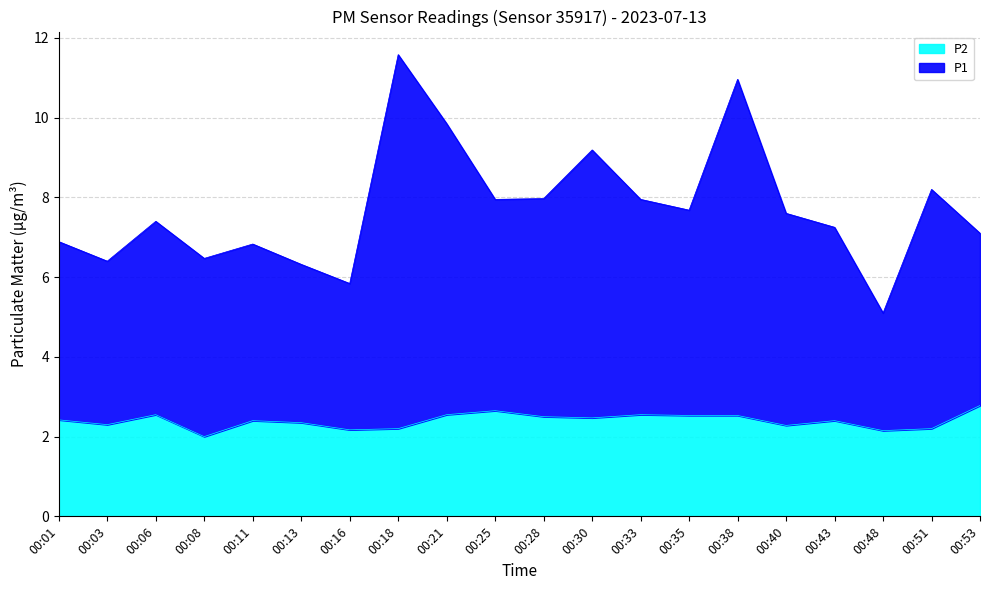

At which category does the chart reach its peak across all series?

00:18